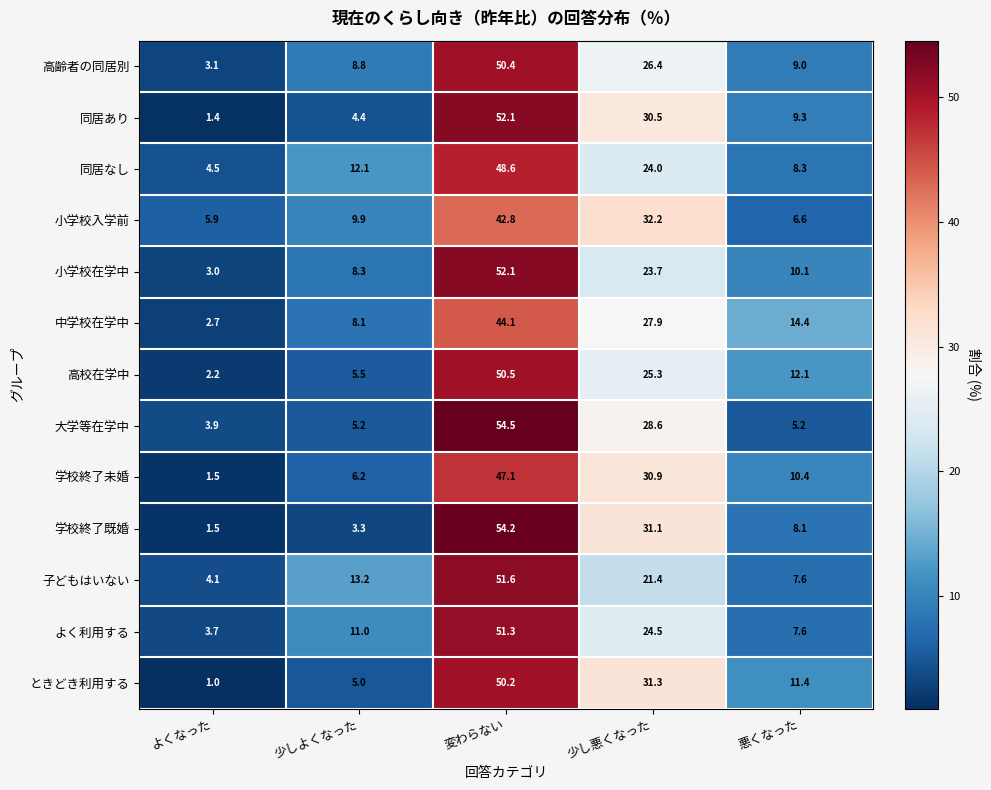

Between 変わらない and 悪くなった, which series saw the biggest shift?

大学等在学中